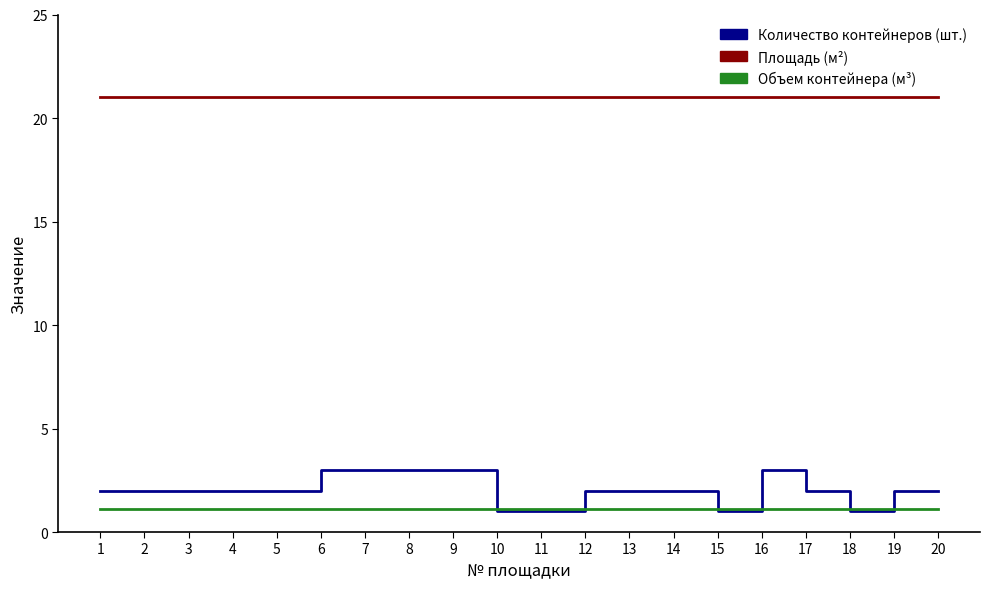

True or false: Площадь (м²) has a value of 6.1 at 8.

False